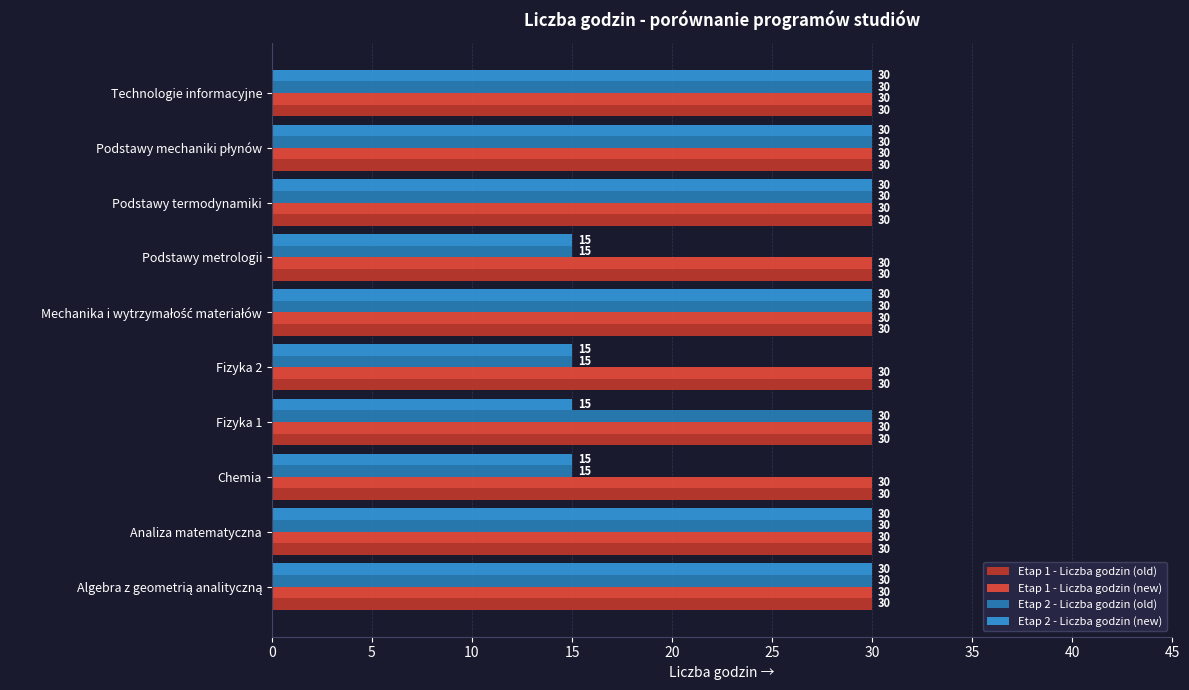

What is the average value of the Etap 2 - Liczba godzin (new) series?

24